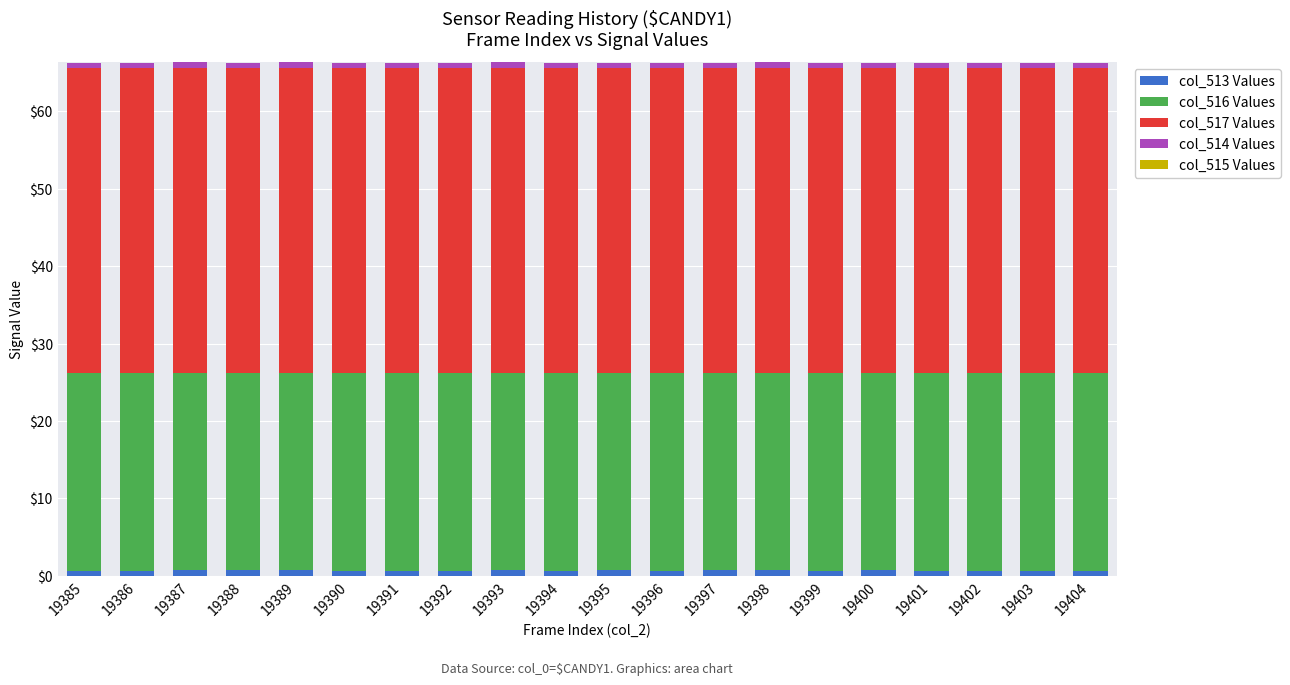

Are the bars horizontal?

No